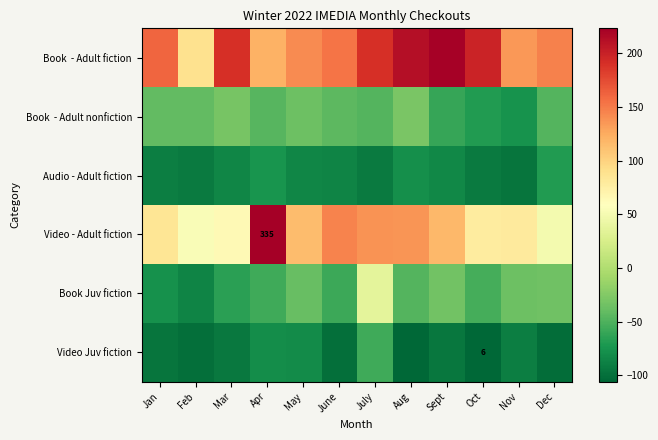

Rank the series at Feb from highest to lowest value.

Book - Adult fiction, Video - Adult fiction, Book - Adult nonfiction, Book Juv fiction, Audio - Adult fiction, Video Juv fiction